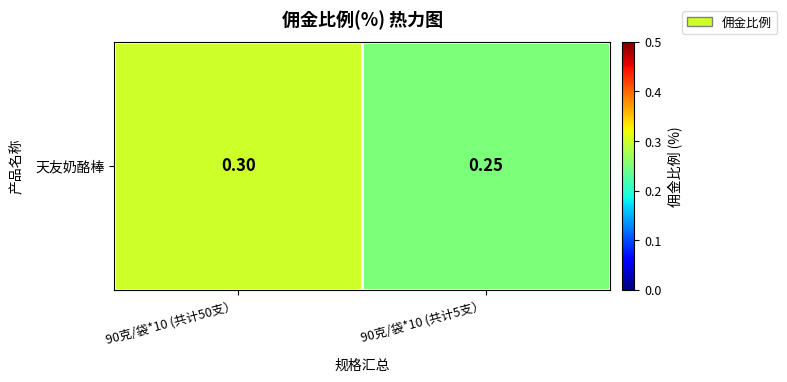

What is the minimum value shown in the chart?

0.2